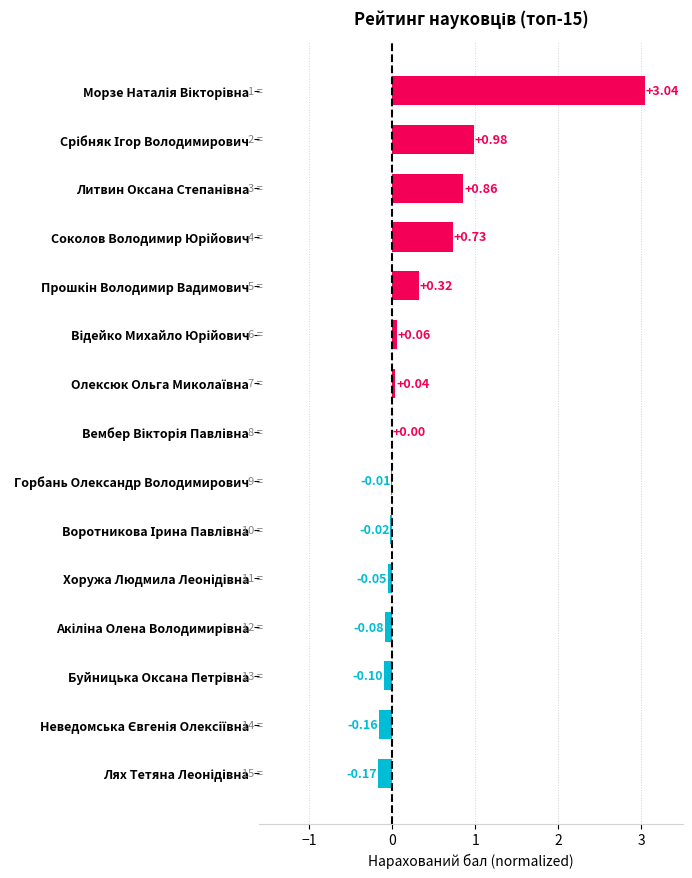

Are the bars horizontal?

Yes